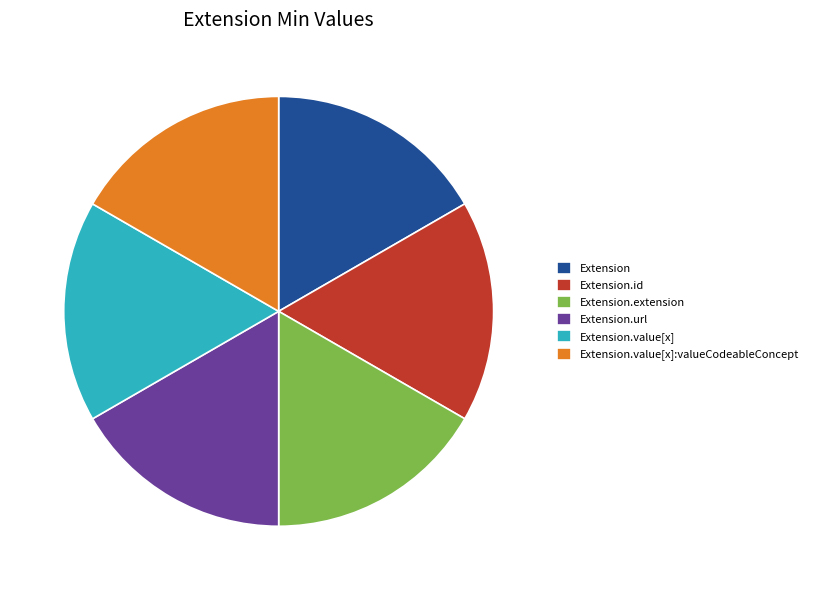

Is there any slice that represents more than half of the pie?

No